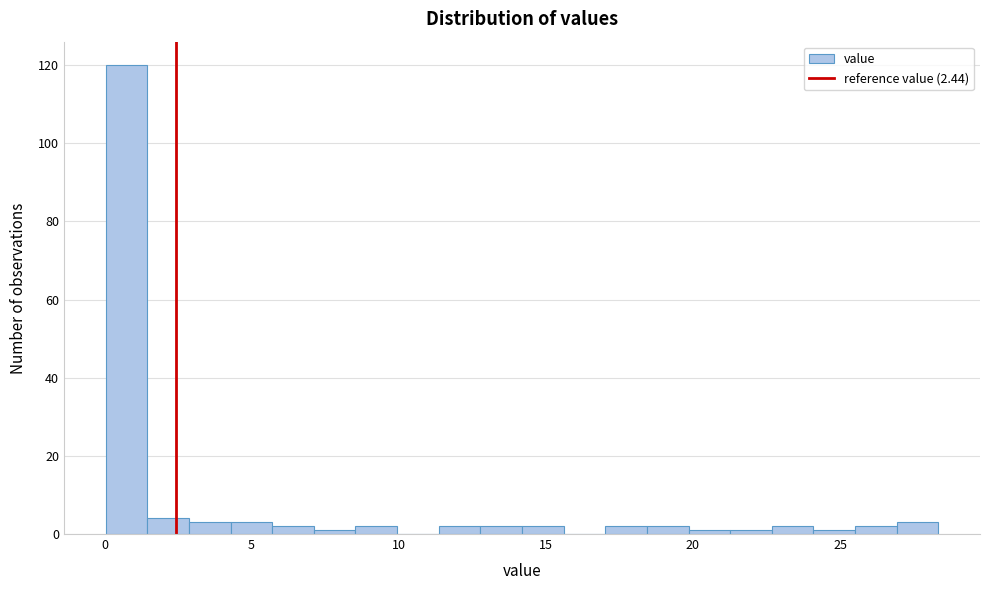

Read against the x-axis, roughly where is the centre of the tallest bar?

0.5